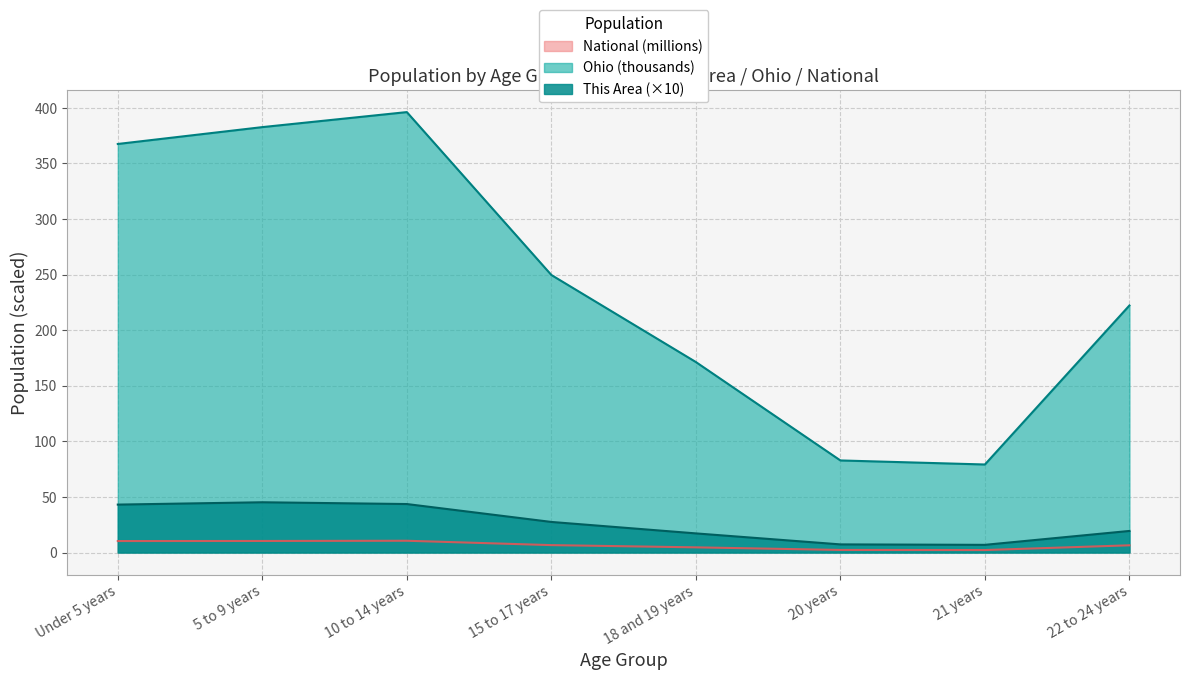

True or false: National and This Area intersect in this chart.

False